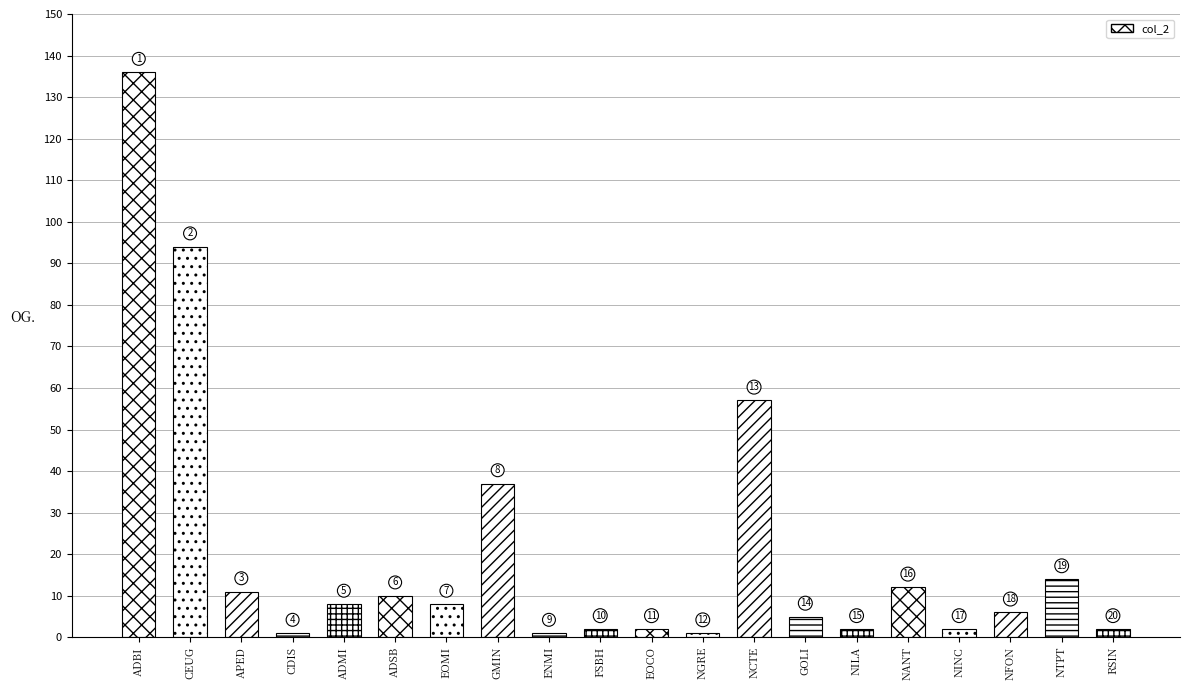

What is the average value?

21